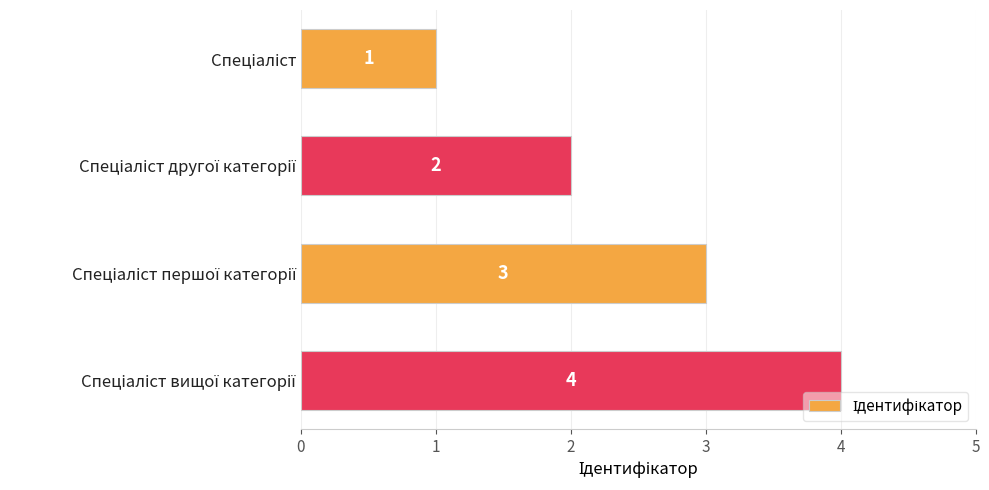

How many bars are there in total?

4